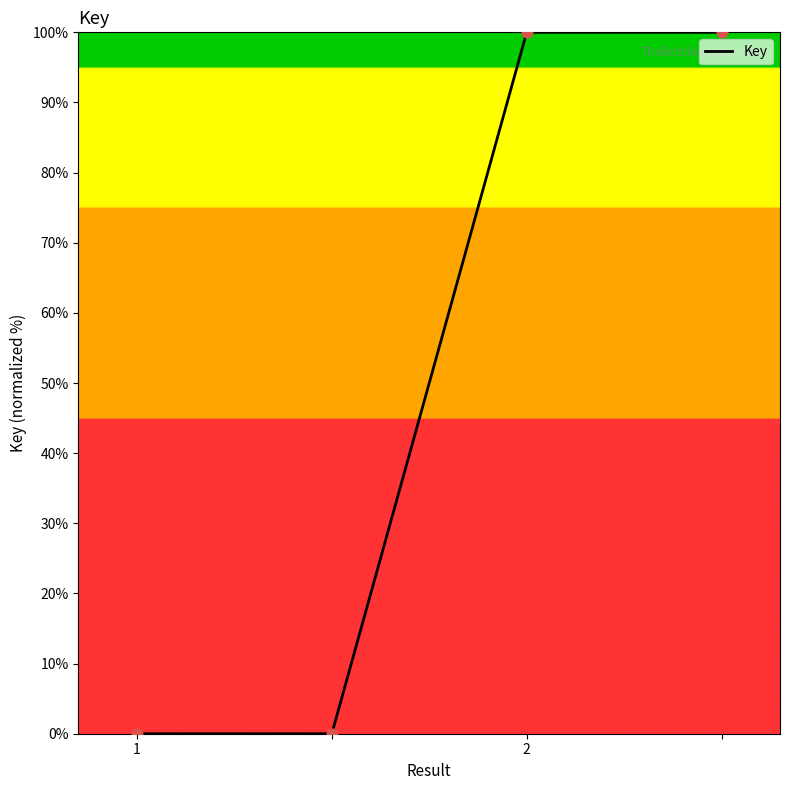

True or false: there are more than 2 points higher than both neighbors.

False